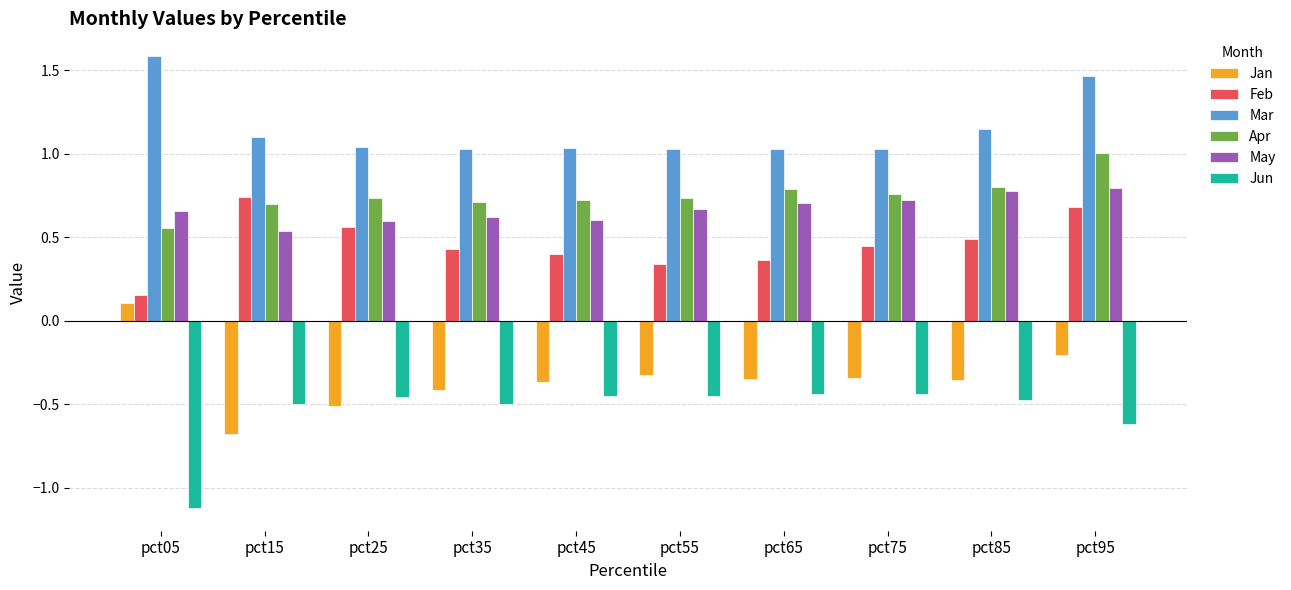

At which category is the sum across all series the highest?

pct95